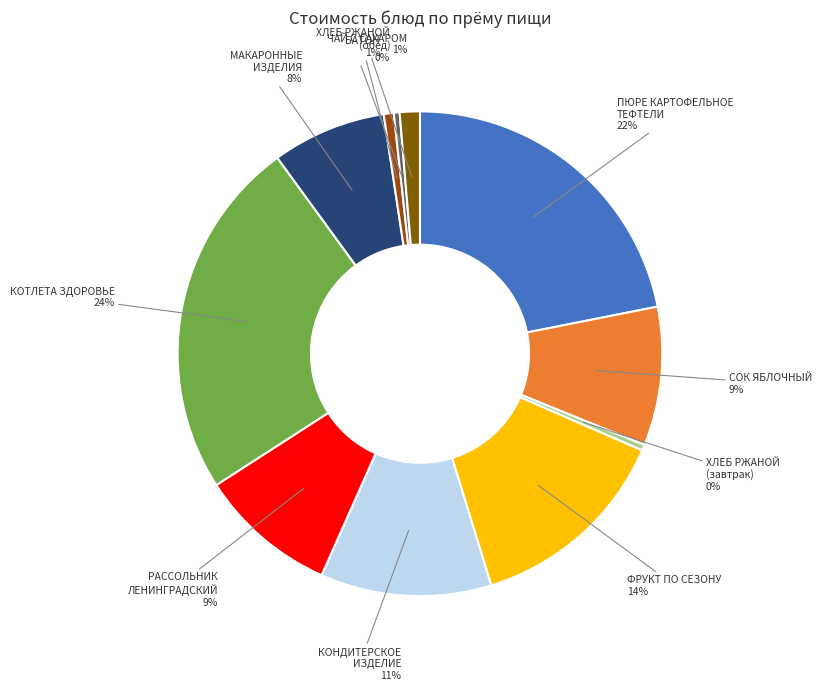

To the nearest percent, what is the average slice percentage?

9%